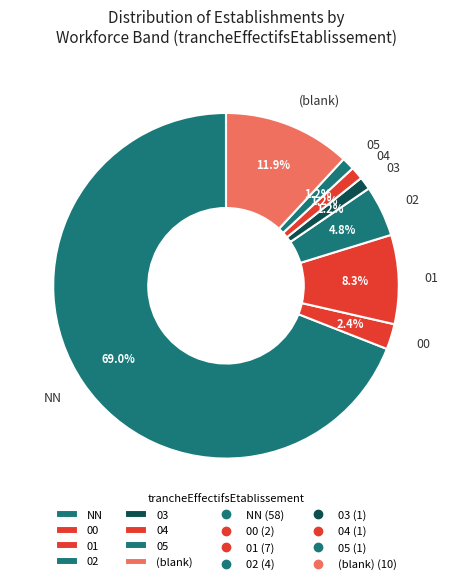

How many segments does this pie chart have?

8